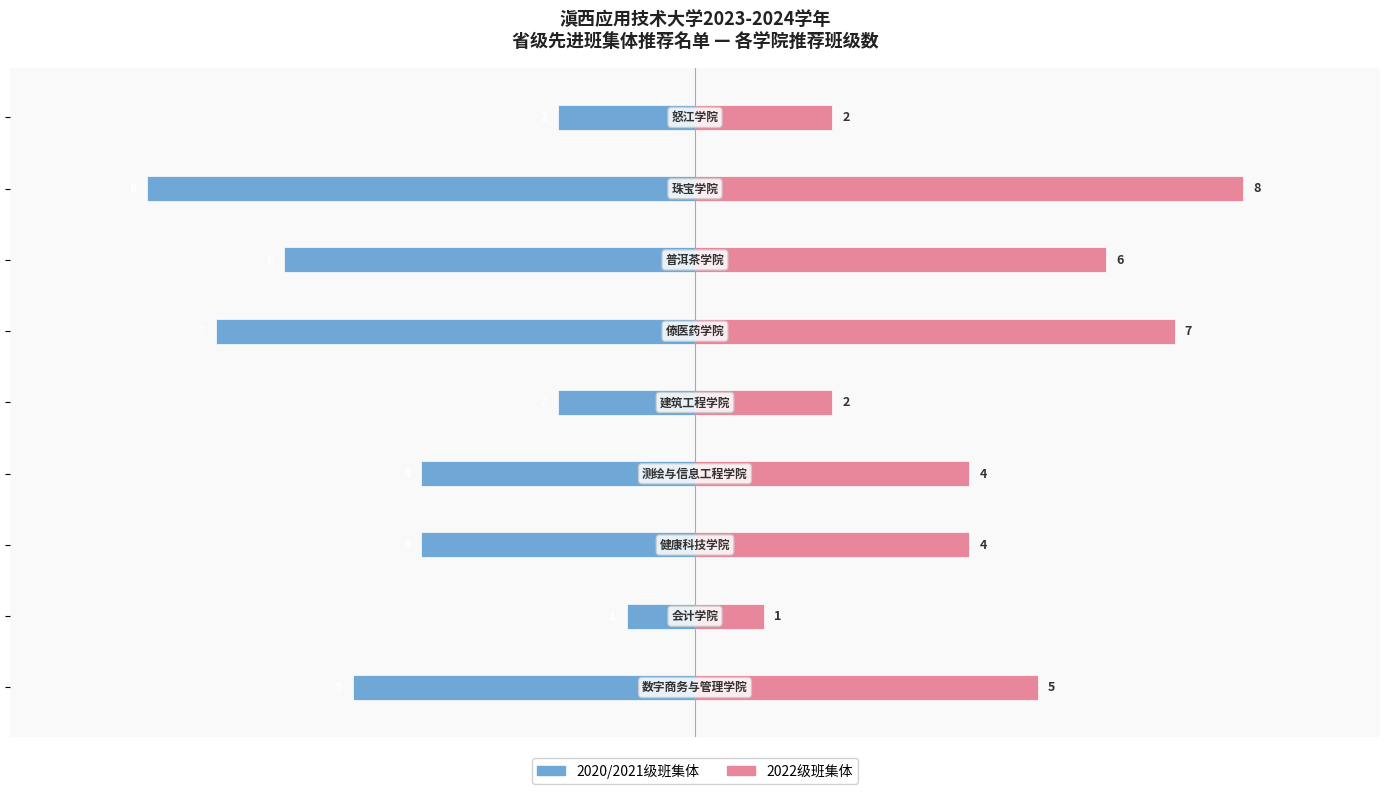

The 2020/2021级班集体 series shows -2 at 3. True or false?

False